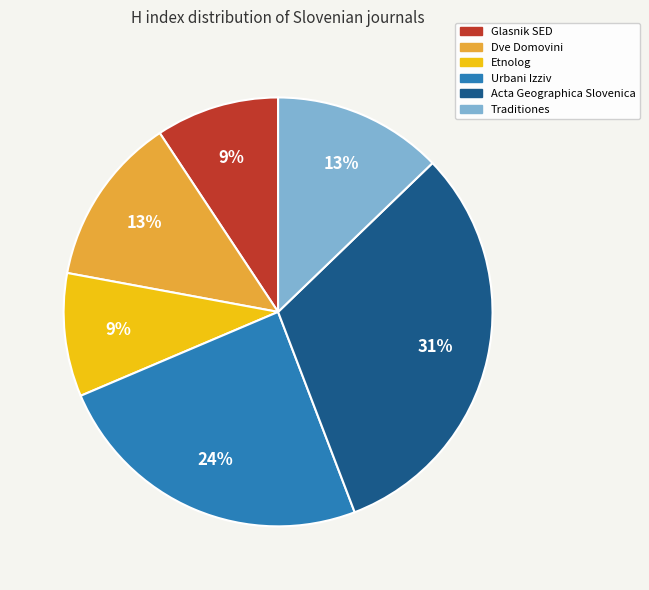

Does any single category account for the majority?

No